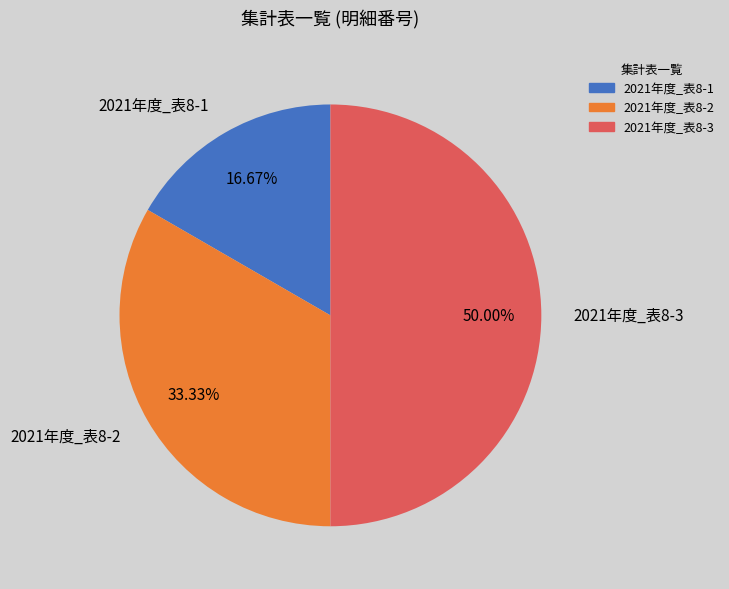

Is 2021年度_表8-1 the majority of the pie?

No